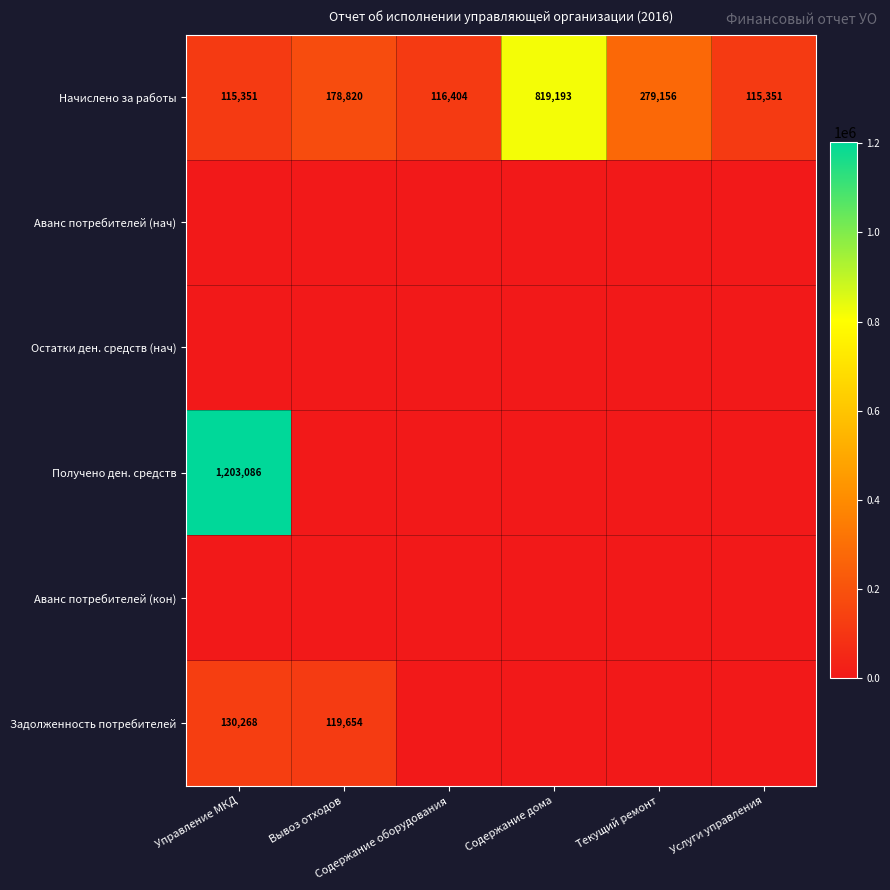

Is it true that Задолженность потребителей equals 172546.1 at Управление МКД?

False